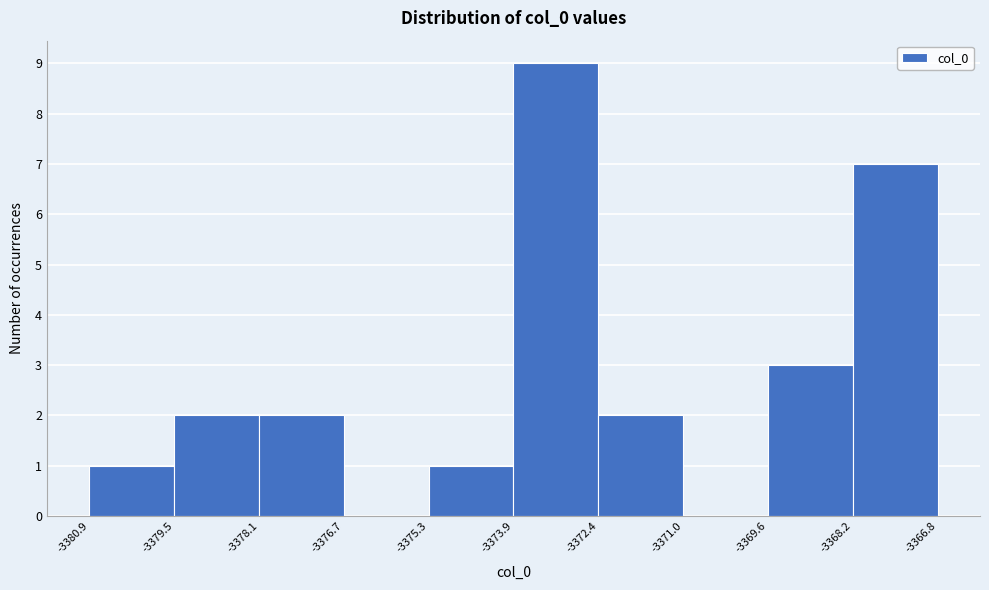

Reading left to right, transcribe this chart: for each bar, give the range it covers on the x-axis and its height. The values are not printed on the chart, so give them approximately, as read against the axis.

-3380.9 to -3379.5: 1
-3379.5 to -3378.1: 2
-3378.1 to -3376.7: 2
-3376.7 to -3375.3: 0
-3375.3 to -3373.9: 1
-3373.9 to -3372.4: 9
-3372.4 to -3371.0: 2
-3371.0 to -3369.6: 0
-3369.6 to -3368.2: 3
-3368.2 to -3366.8: 7